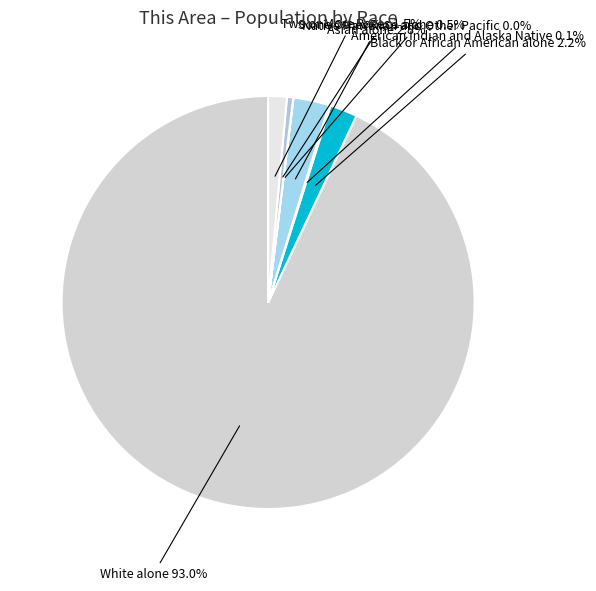

Does White alone account for over 50% of the chart?

Yes